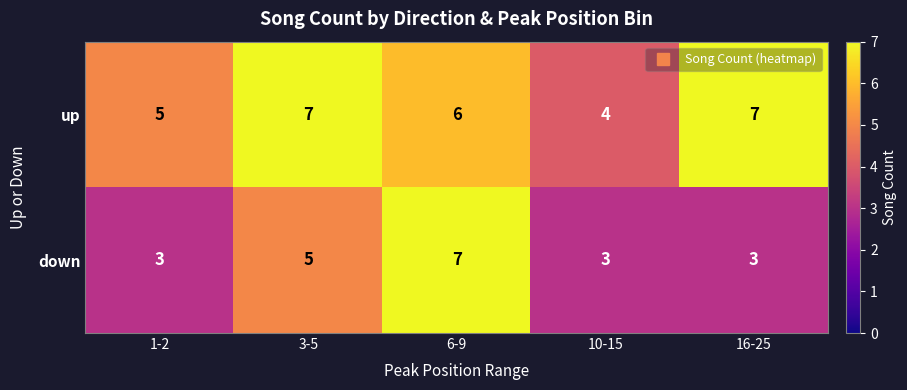

What is the spread (max minus min) of values at 16-25?

4